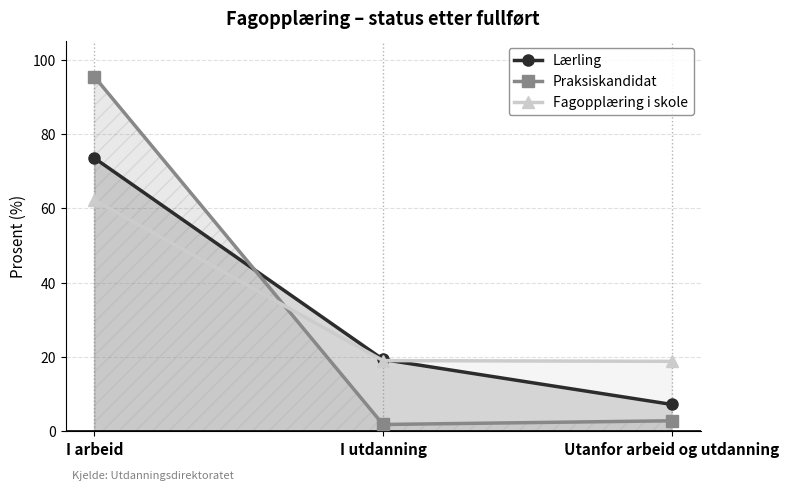

At which category is the sum across all series the highest?

I arbeid